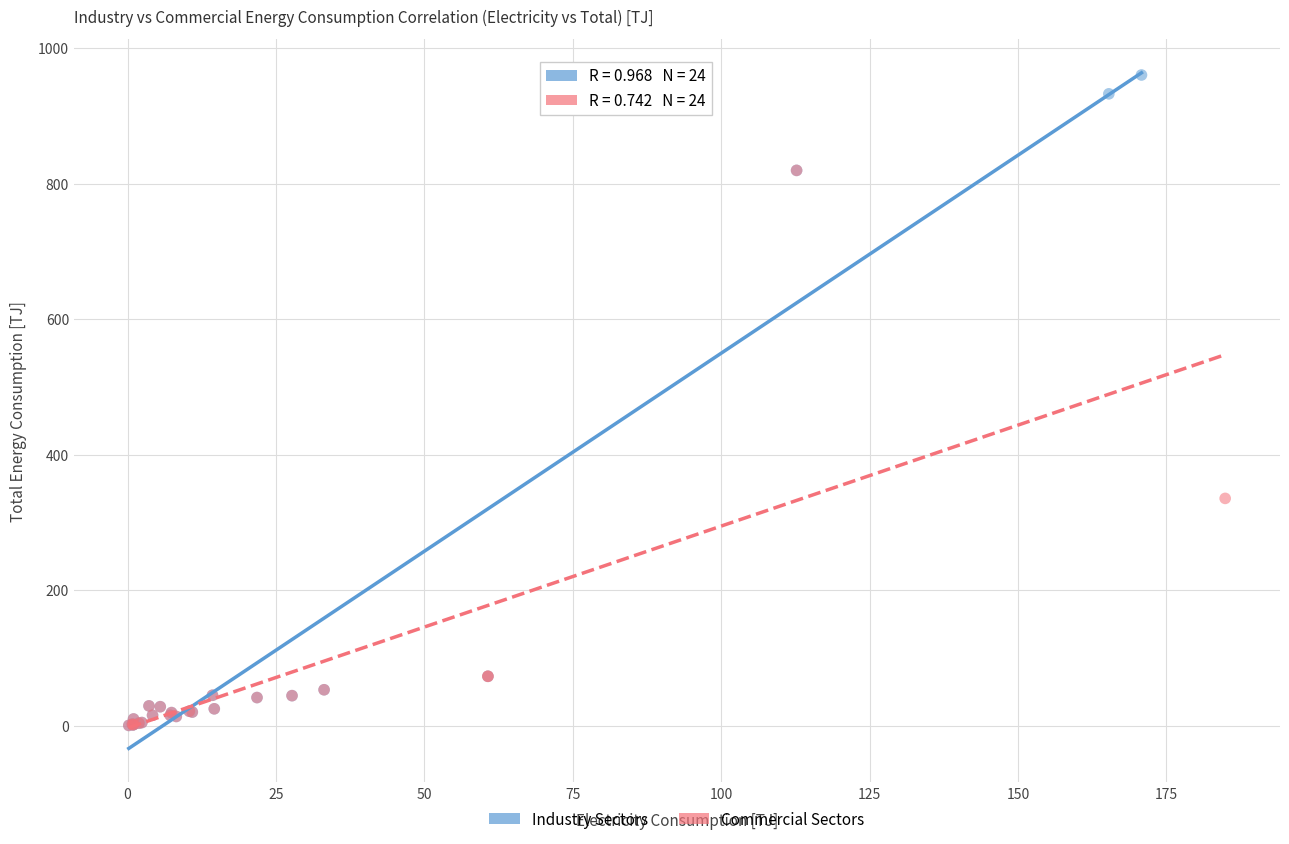

Which series reaches the maximum Y coordinate?

Industry Sectors